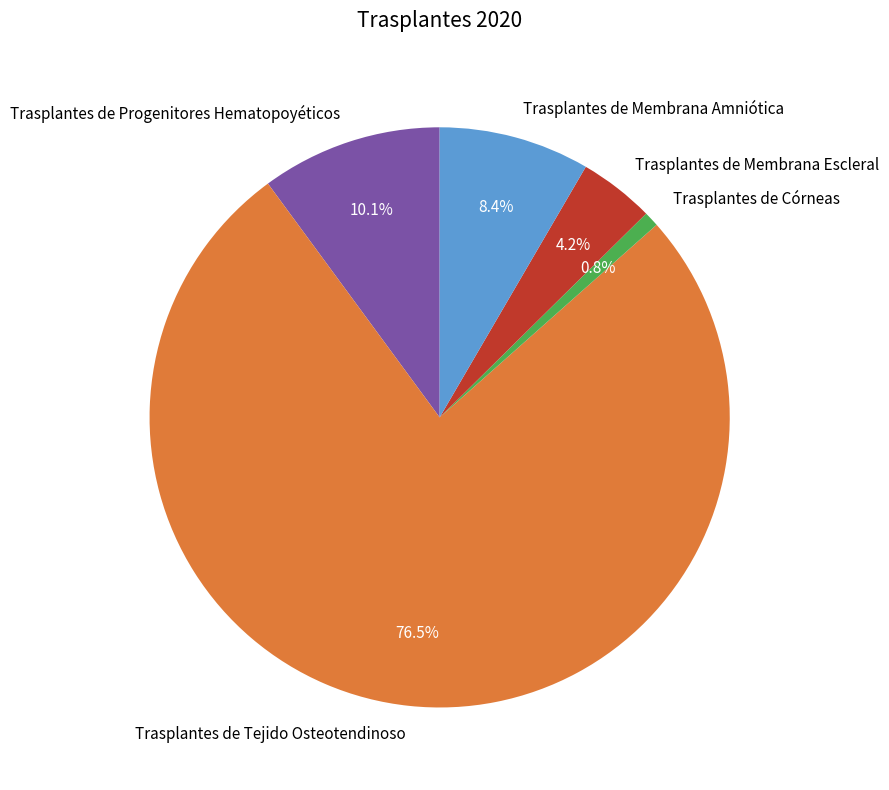

How many slices are in this pie chart?

5